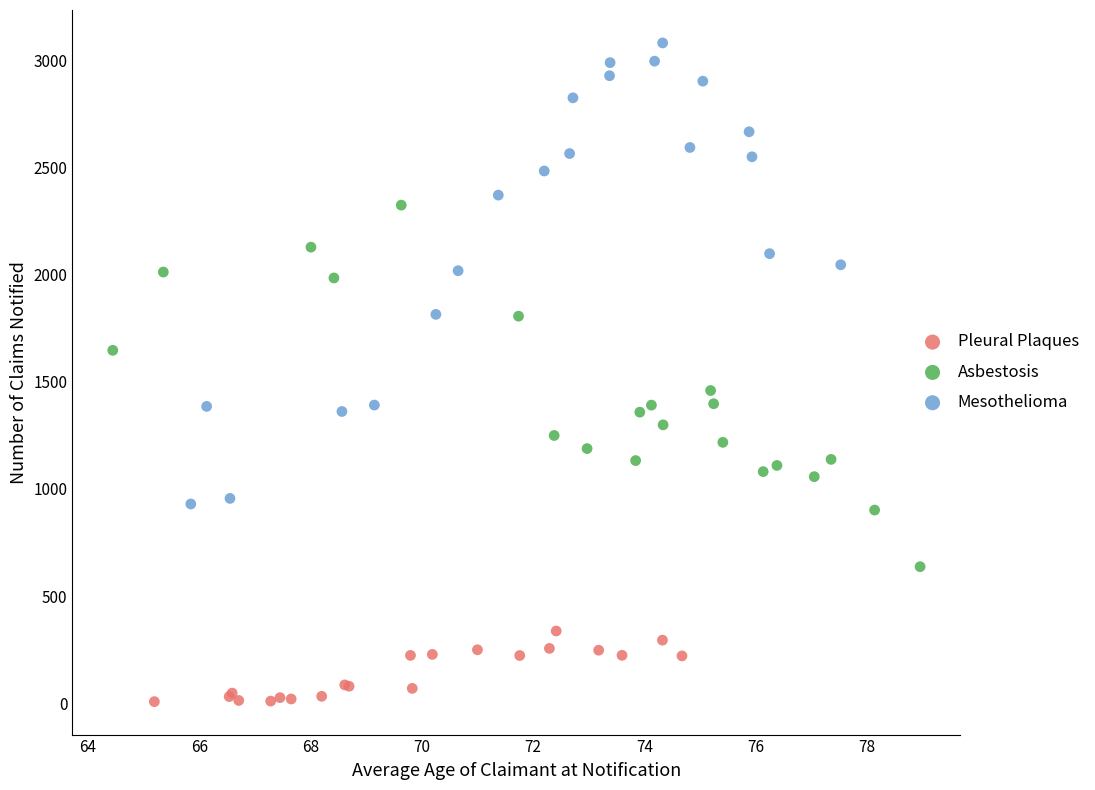

Which series contains the highest Y value?

Mesothelioma